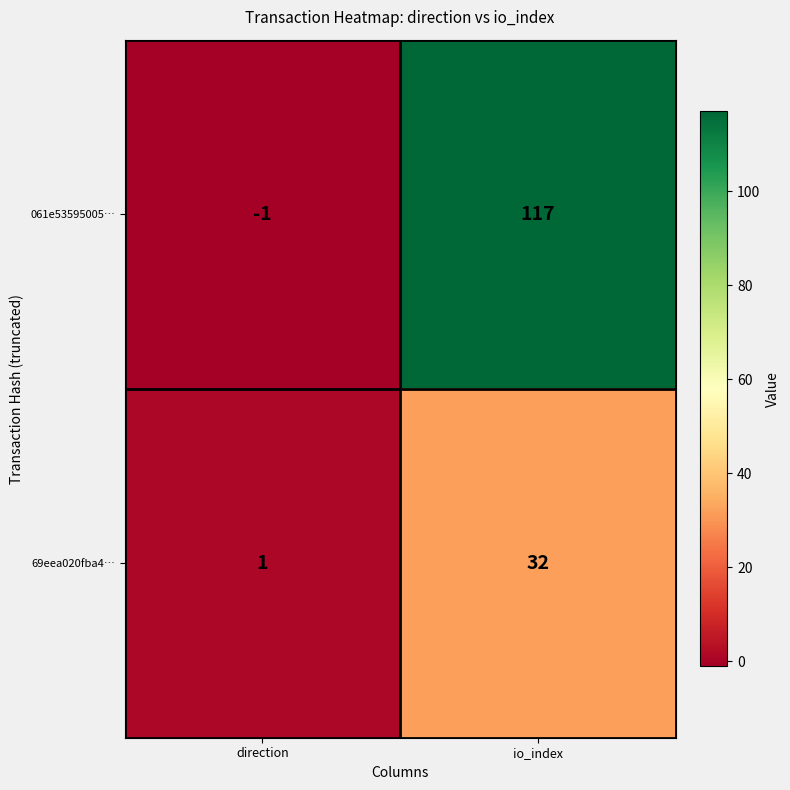

What is the average value of the 061e53595005… series?

58